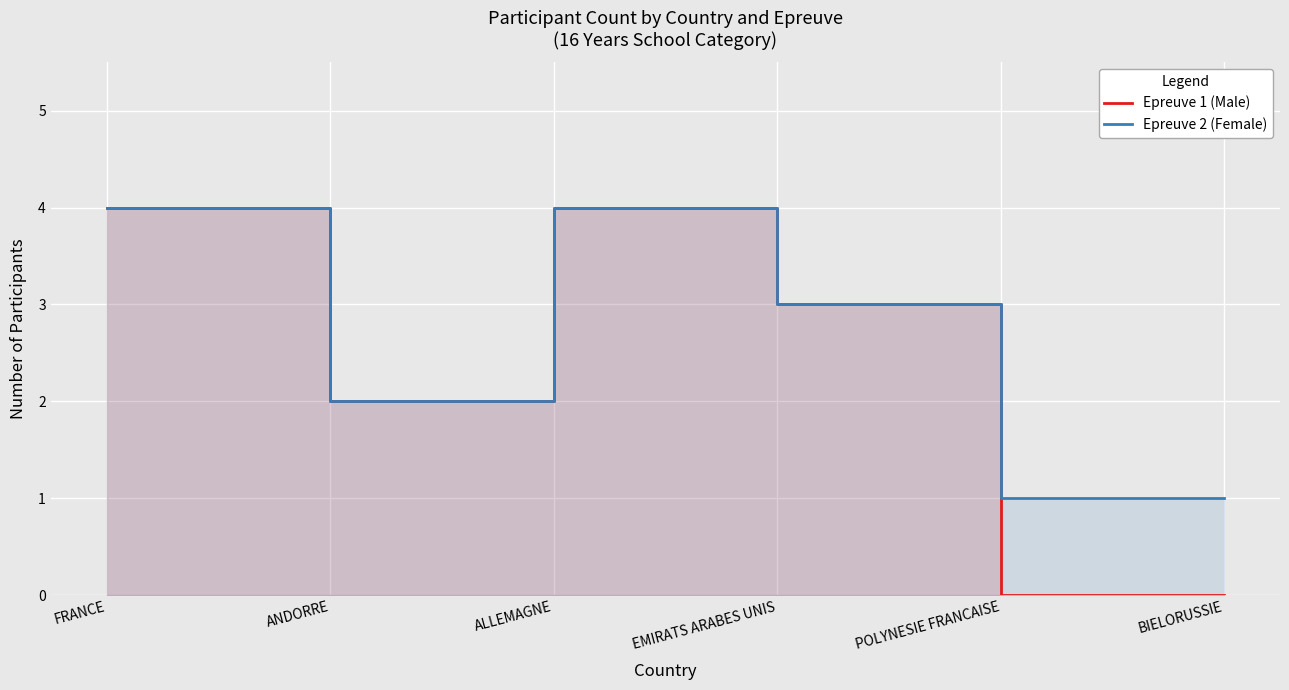

At which category is the sum across all series the highest?

FRANCE